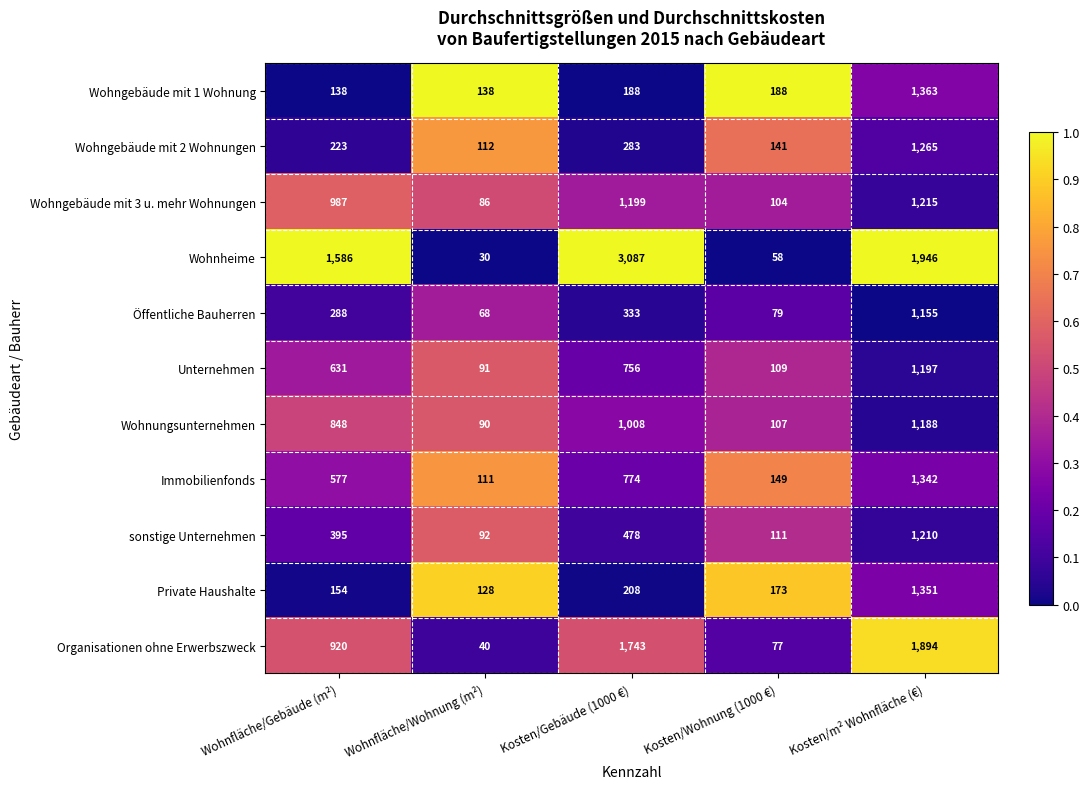

Is the value of Unternehmen at Wohnfläche/Gebäude (m²) greater than the value of Wohngebäude mit 1 Wohnung at Kosten/Gebäude (1000 €)?

Yes